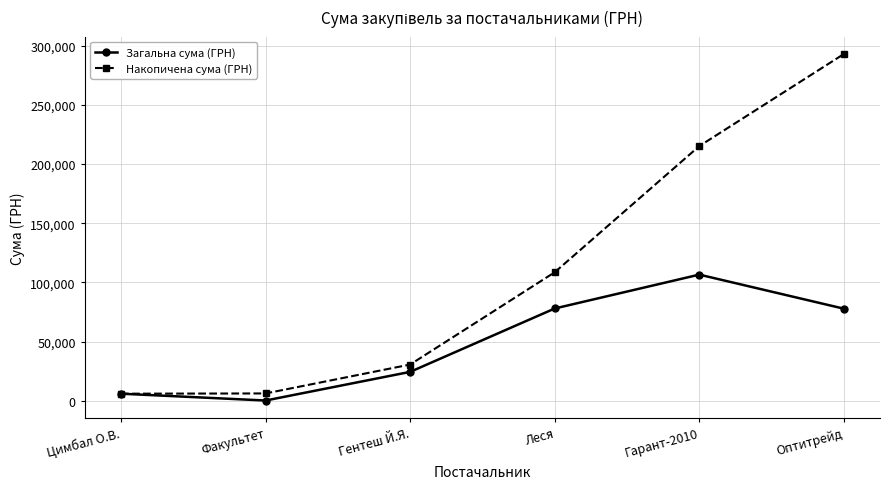

What is the value of the Загальна сума (ГРН) point at the 5th from the left?

106586.4